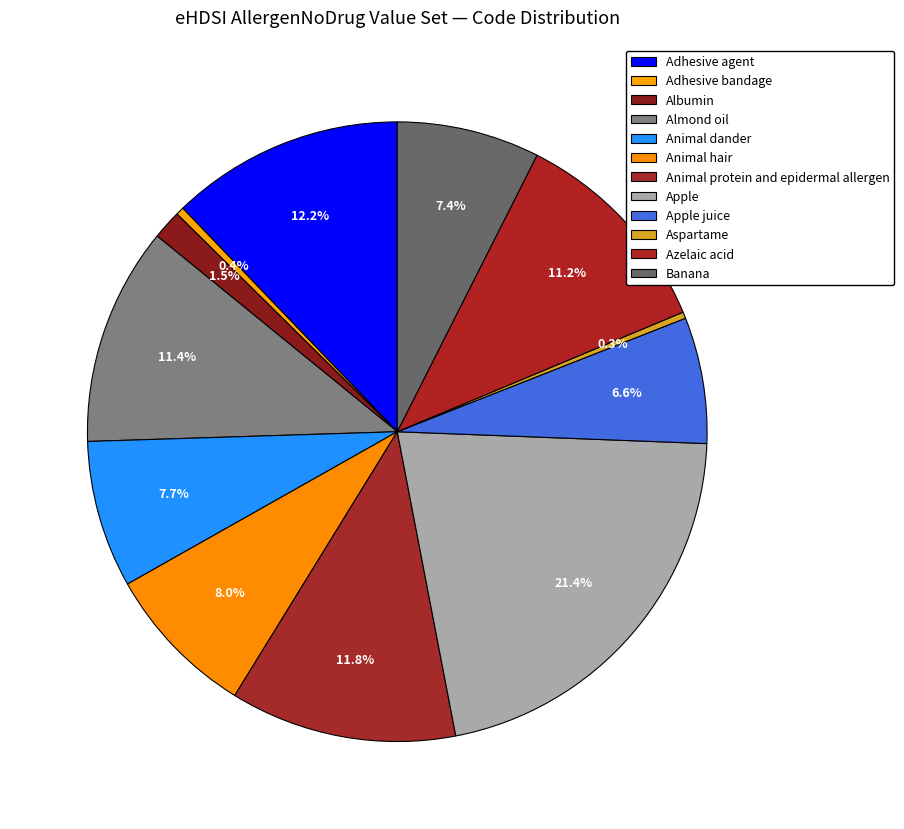

To the nearest percent, what portion does Apple juice represent?

7%